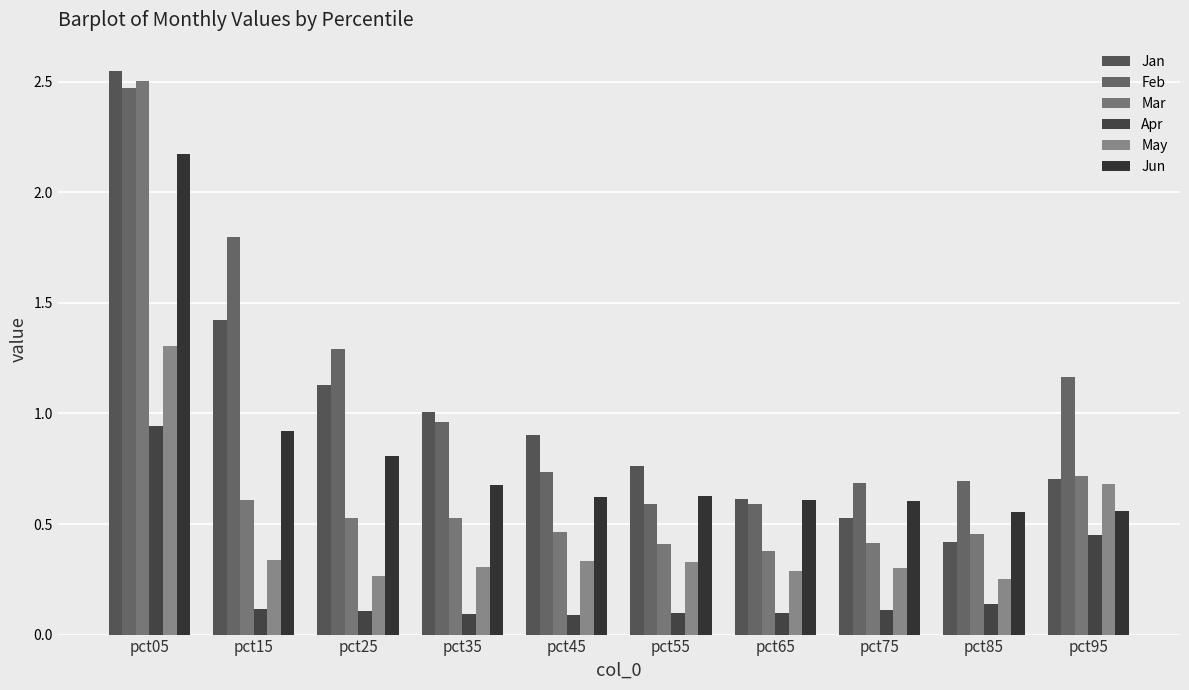

How many categories are shown in the chart?

10